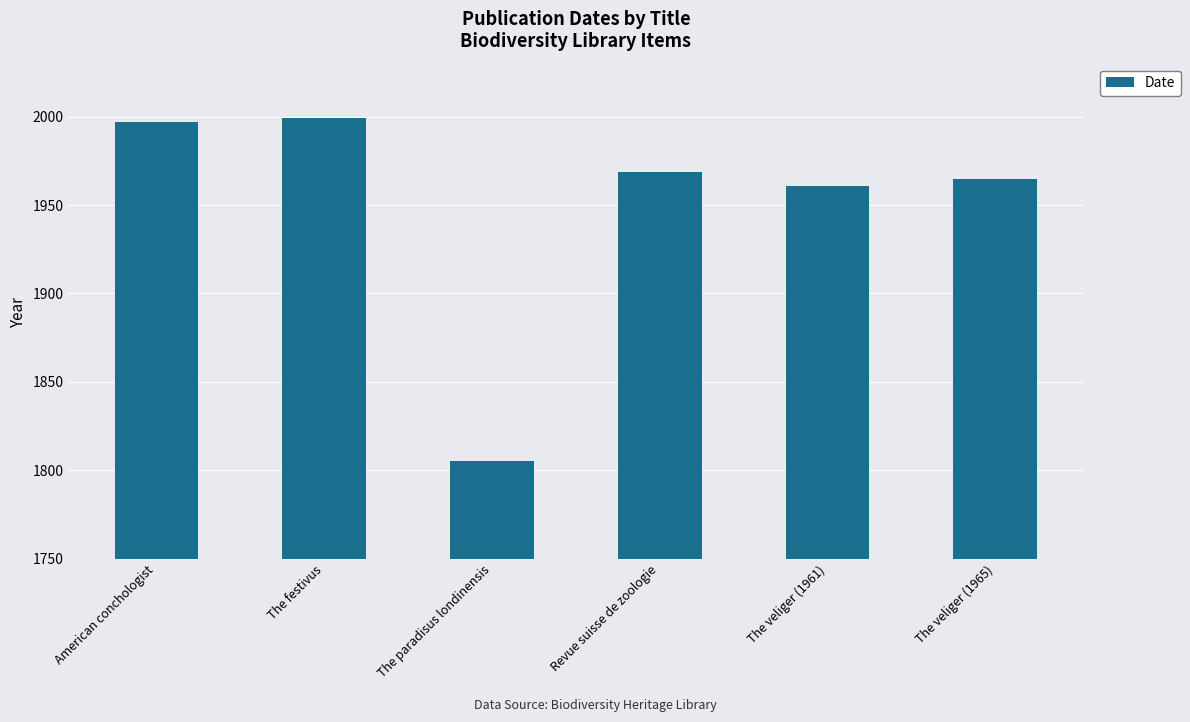

What is the value of the 3rd bar from the left?

1805